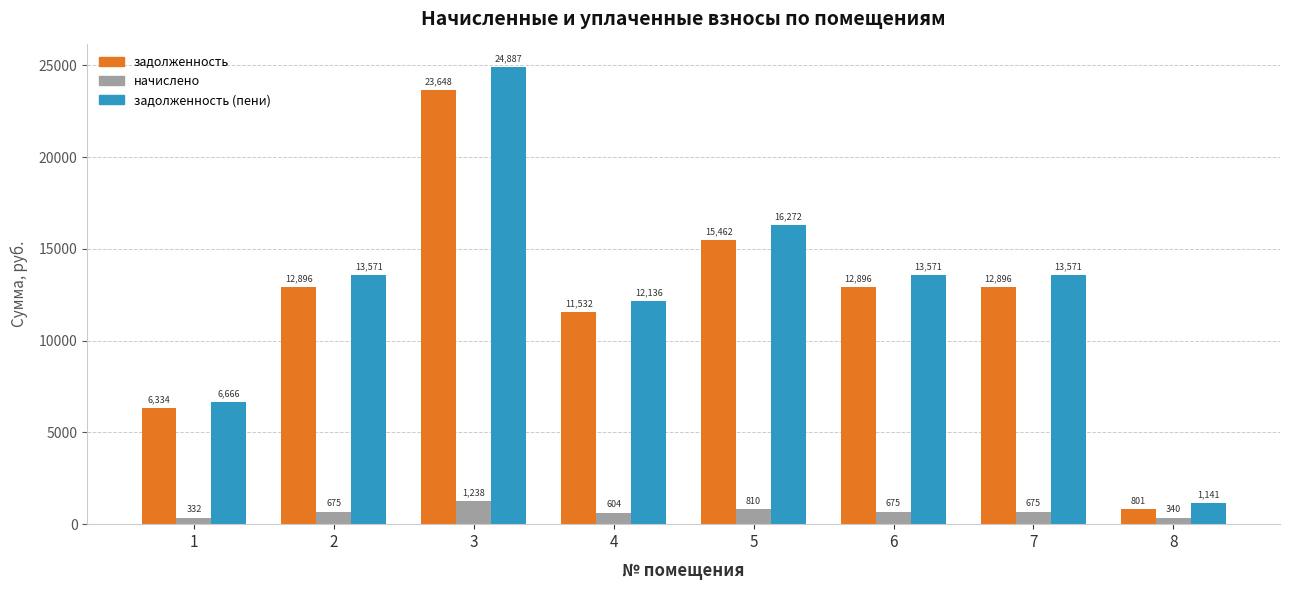

How many bars are there in total?

24